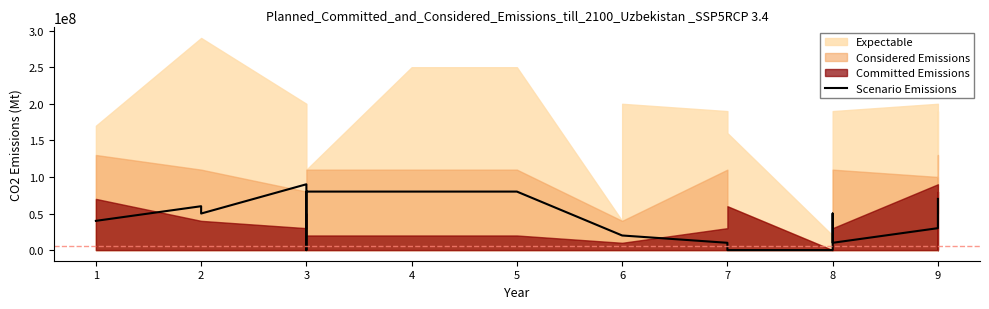

Is it true that the value at 4 is 133189277?

False